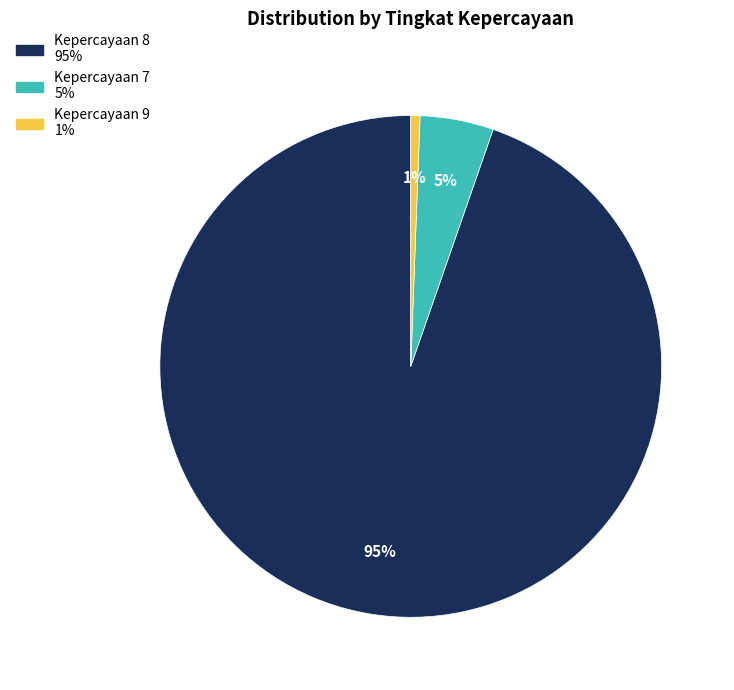

How many slices are in this pie chart?

3